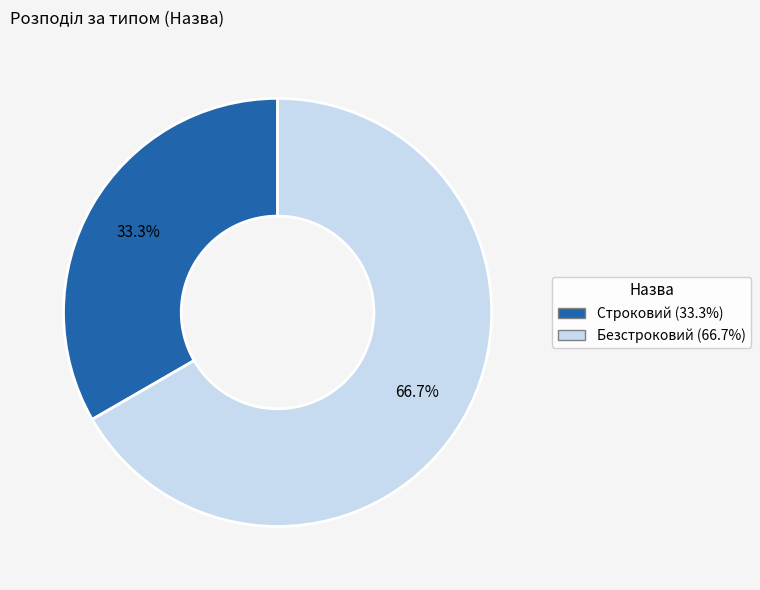

How many segments does this pie chart have?

2